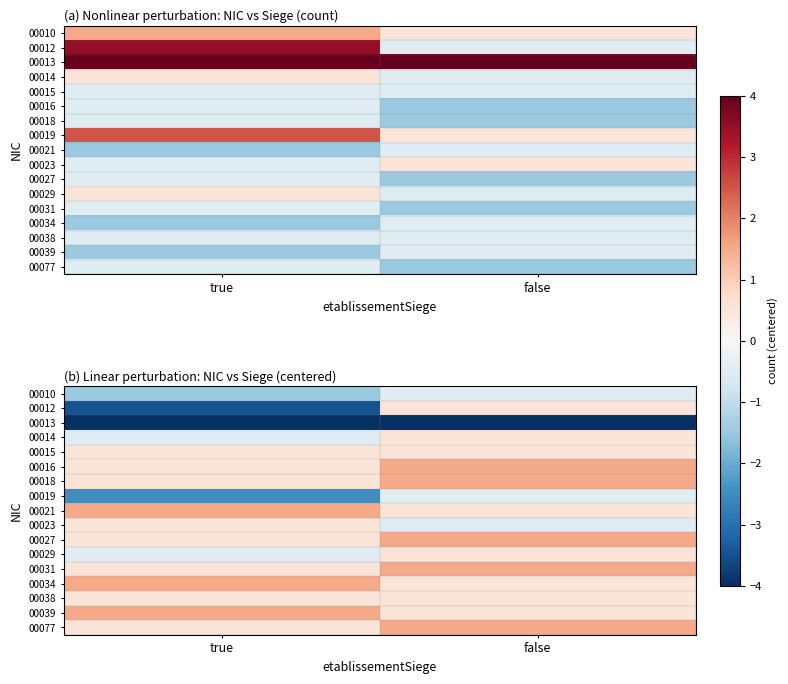

At which label does 00077 first exceed 1?

false